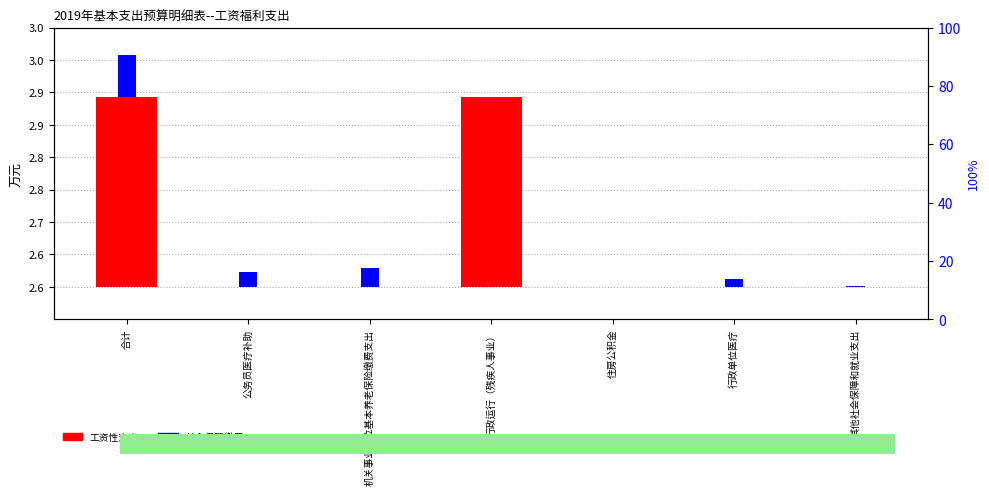

What is the label of the 3rd bar from the right?

住房公积金